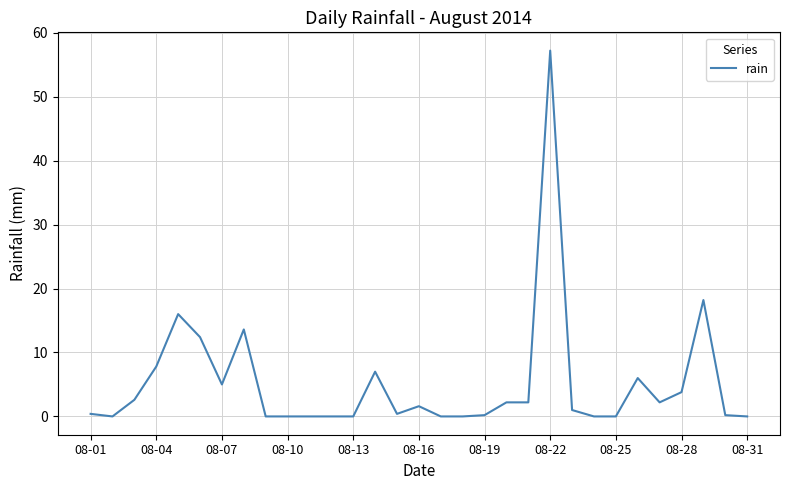

What is the difference between the maximum and minimum values?

57.2